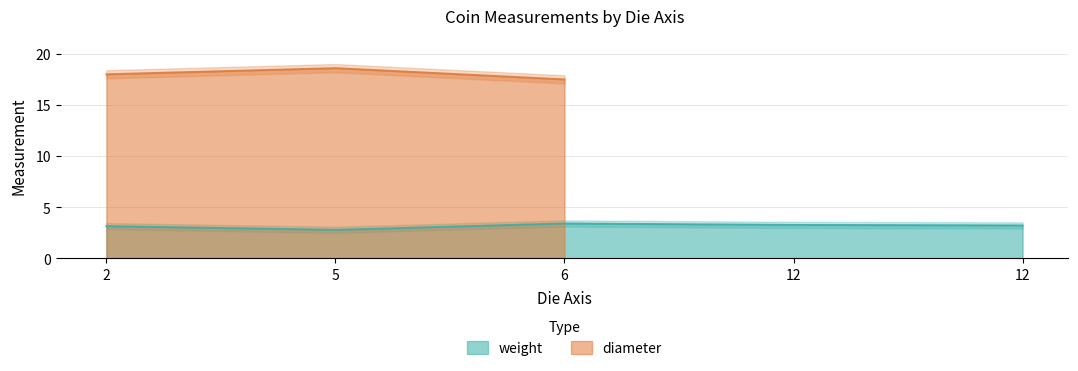

What is the difference between the highest and lowest values at 2?

14.8